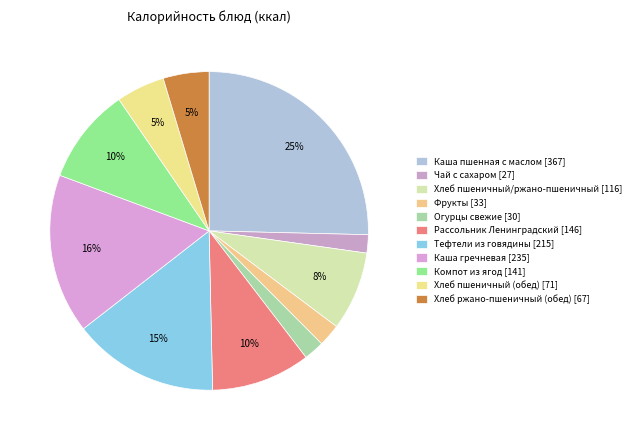

Which category has the biggest portion of the pie?

Каша пшенная с маслом